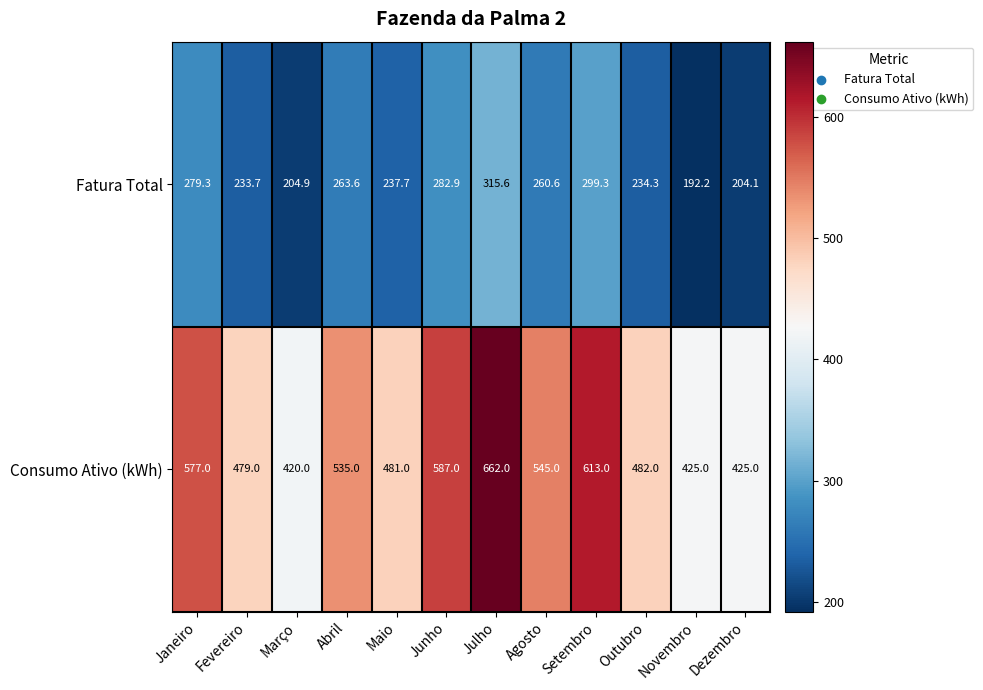

What is the spread (max minus min) of values at Maio?

243.3